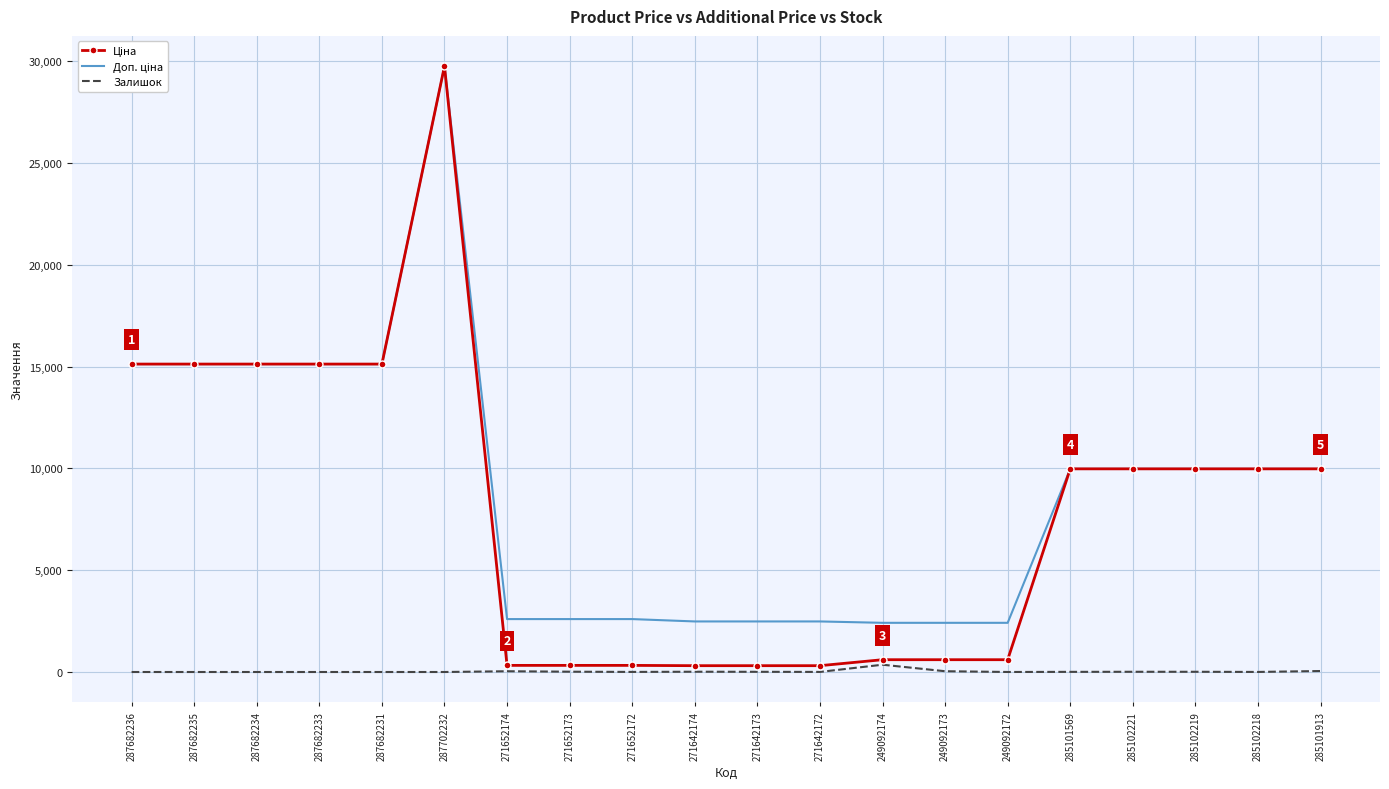

What is the spread (max minus min) of values at 287682235?

15120.0